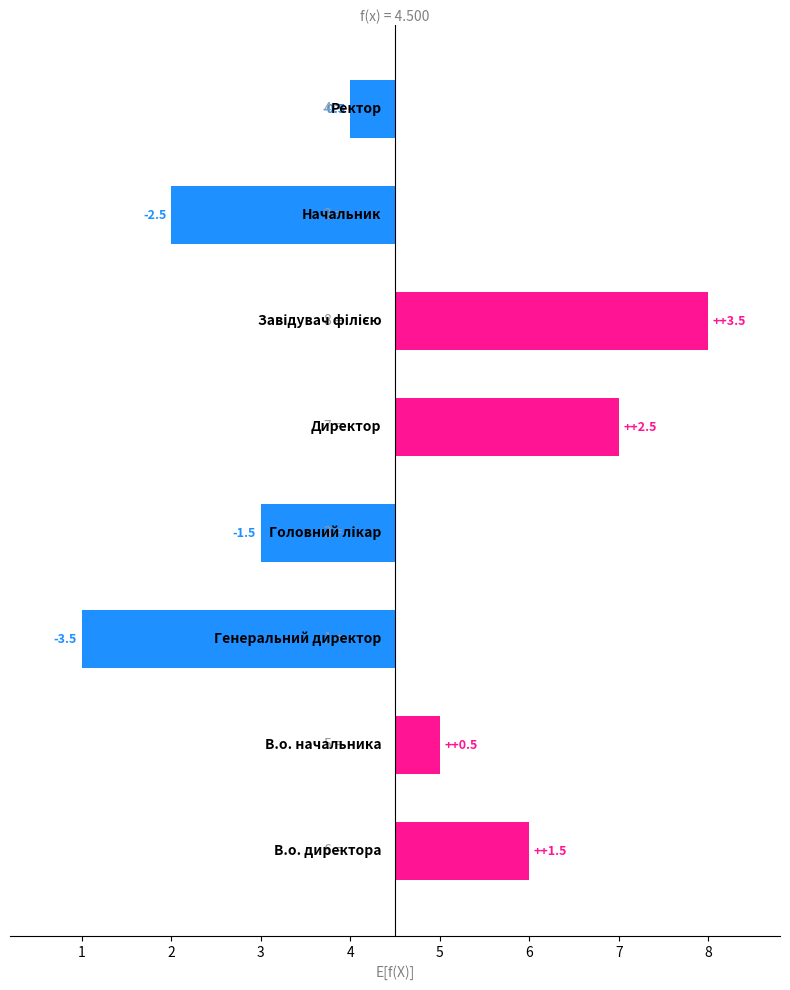

What is the approximate value at 5?

3.5